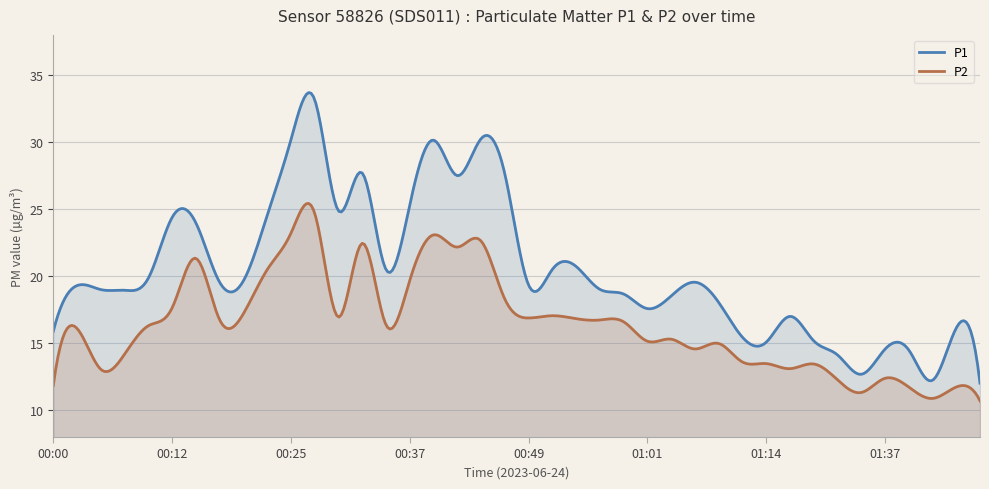

Which label corresponds to the smallest value in the chart?

01:50